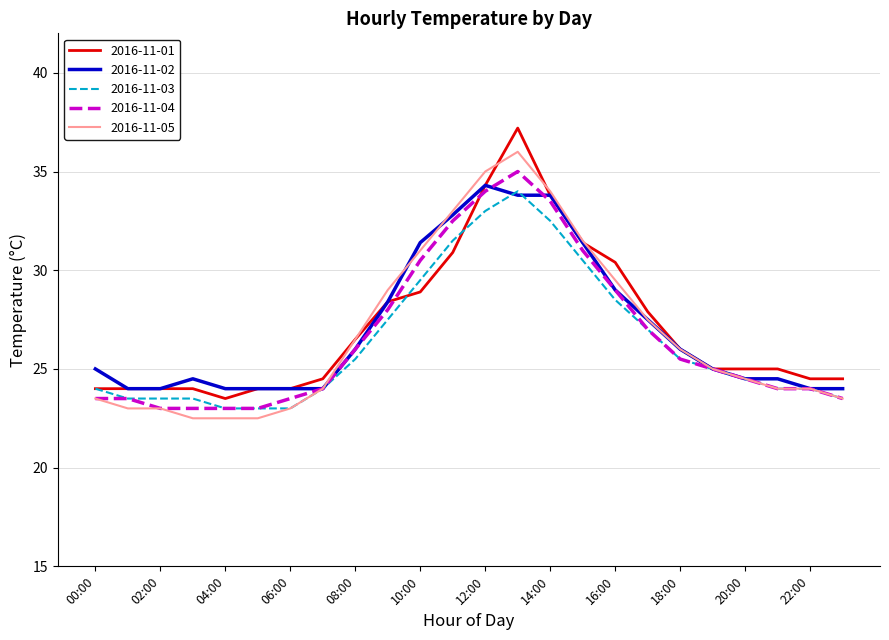

What is the minimum value shown in the chart?

22.5